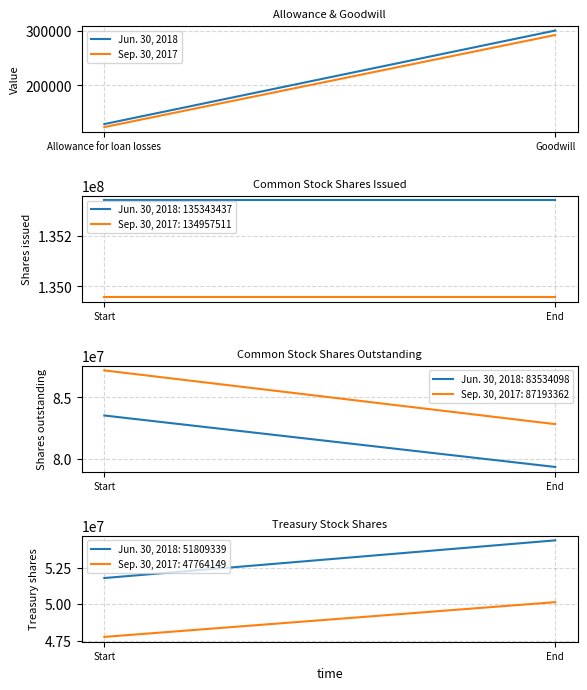

What is the difference between the maximum and minimum values in the Sep. 30, 2017 series?

170080